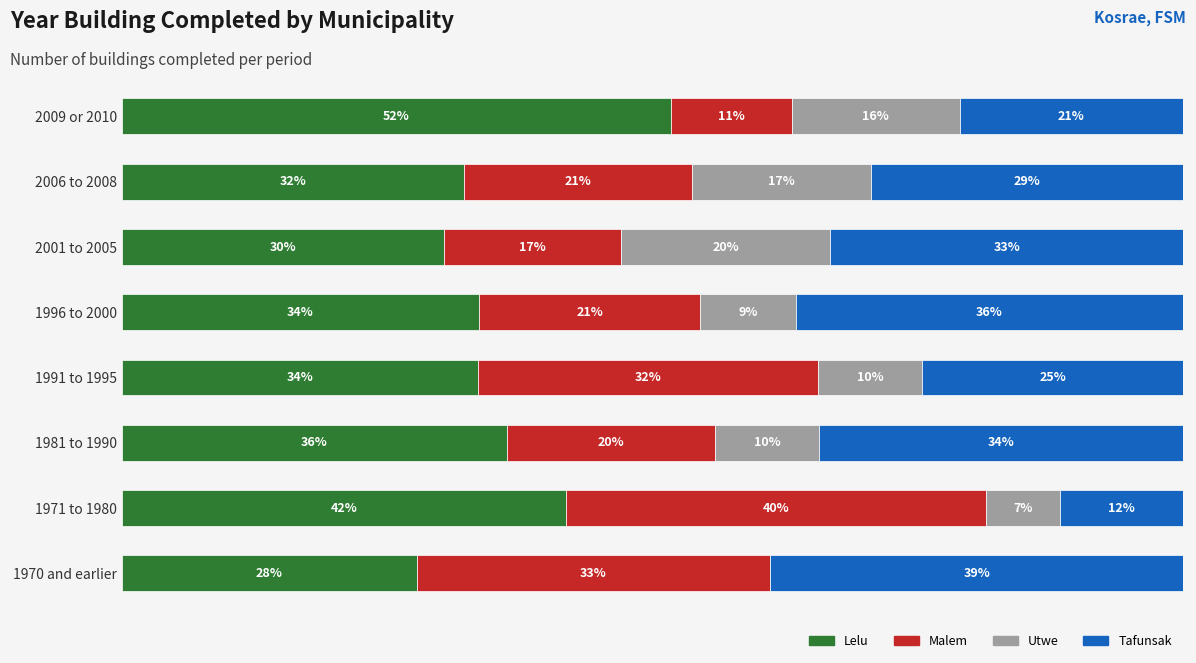

What is the value of the Lelu bar at the 6th from the left?

36.3